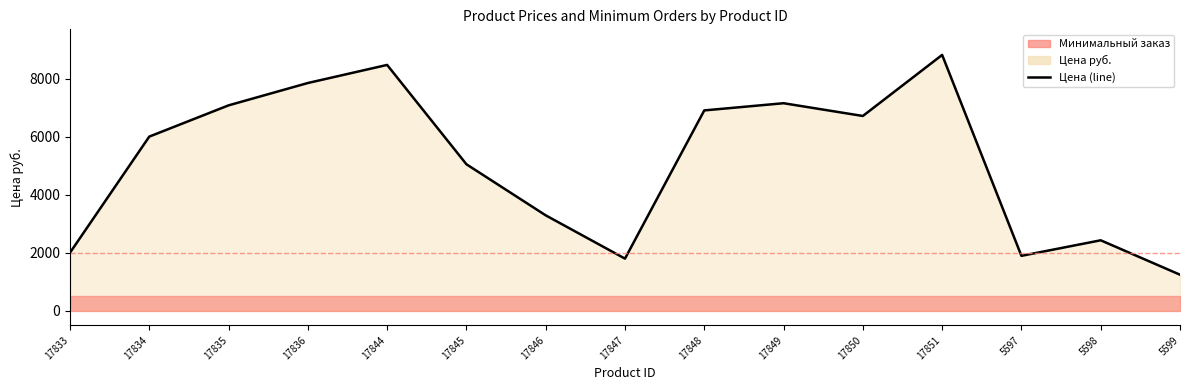

The chart shows a value of 2018 at 17835. True or false?

False